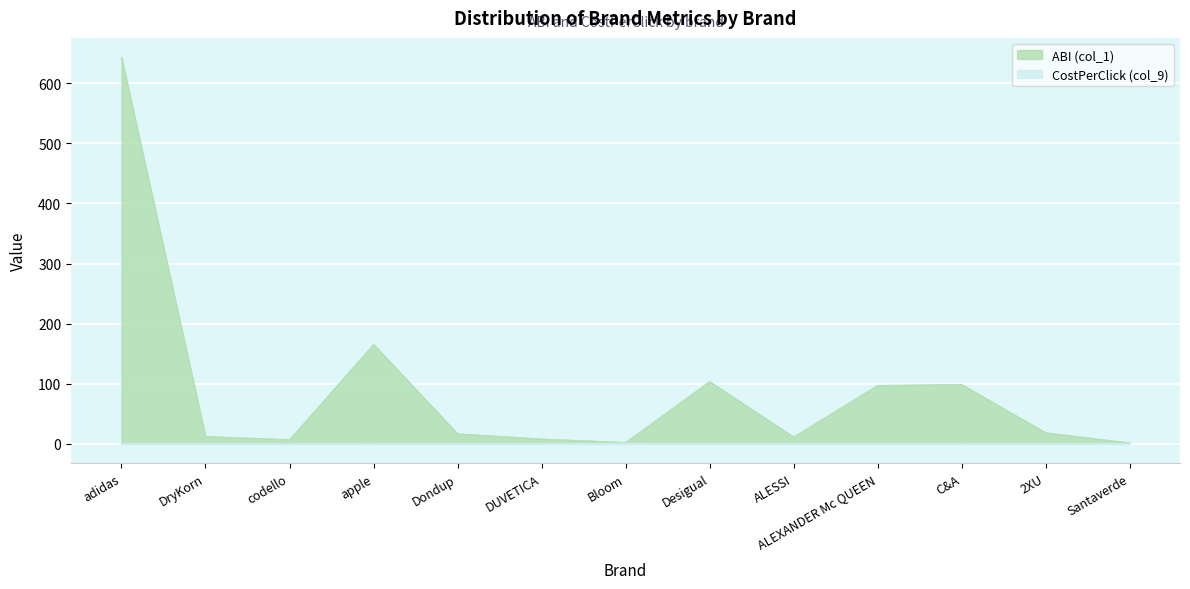

What is the difference between the second highest and minimum values in the CostPerClick (col_9) series?

0.8